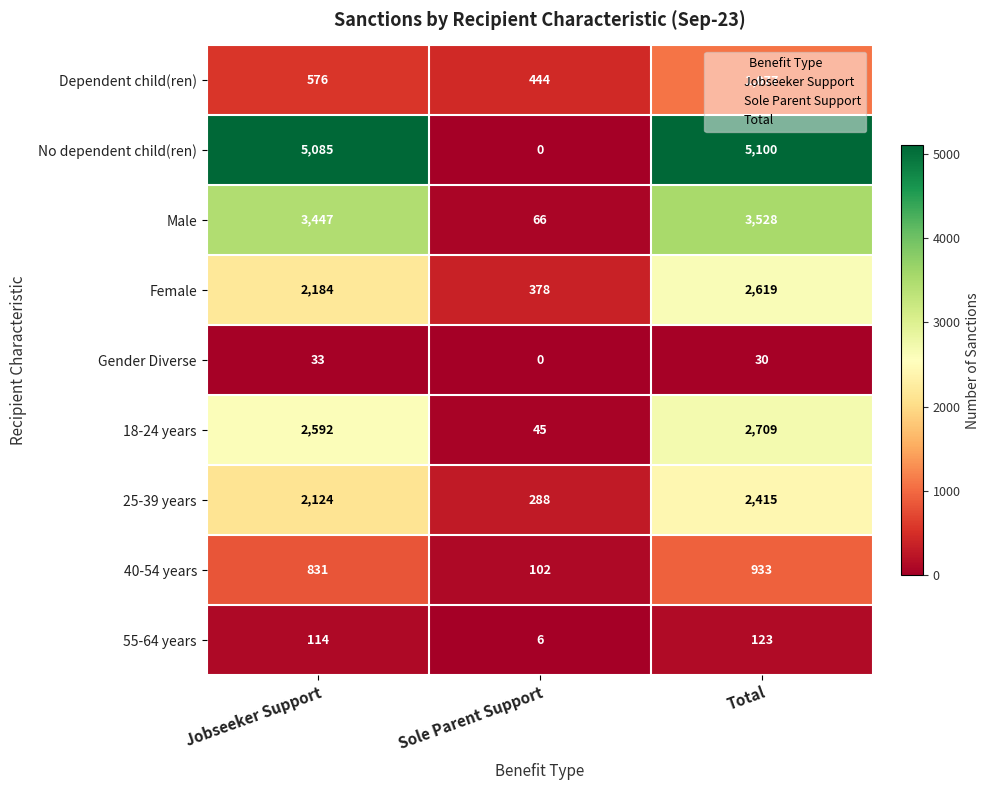

Which category has the highest value across all series?

Total